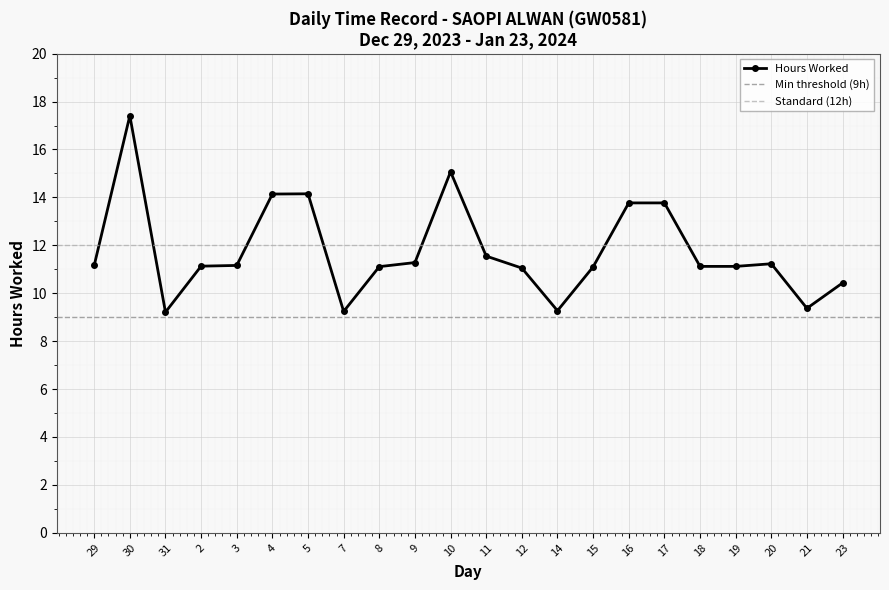

Reading left to right, extract all data points from this chart.

11.2	17.4	9.2	11.1	11.2	14.1	14.2	9.2	11.1	11.3	15.1	11.6	11.1	9.3	11.1	13.8	13.8	11.1	11.1	11.2	9.4	10.4